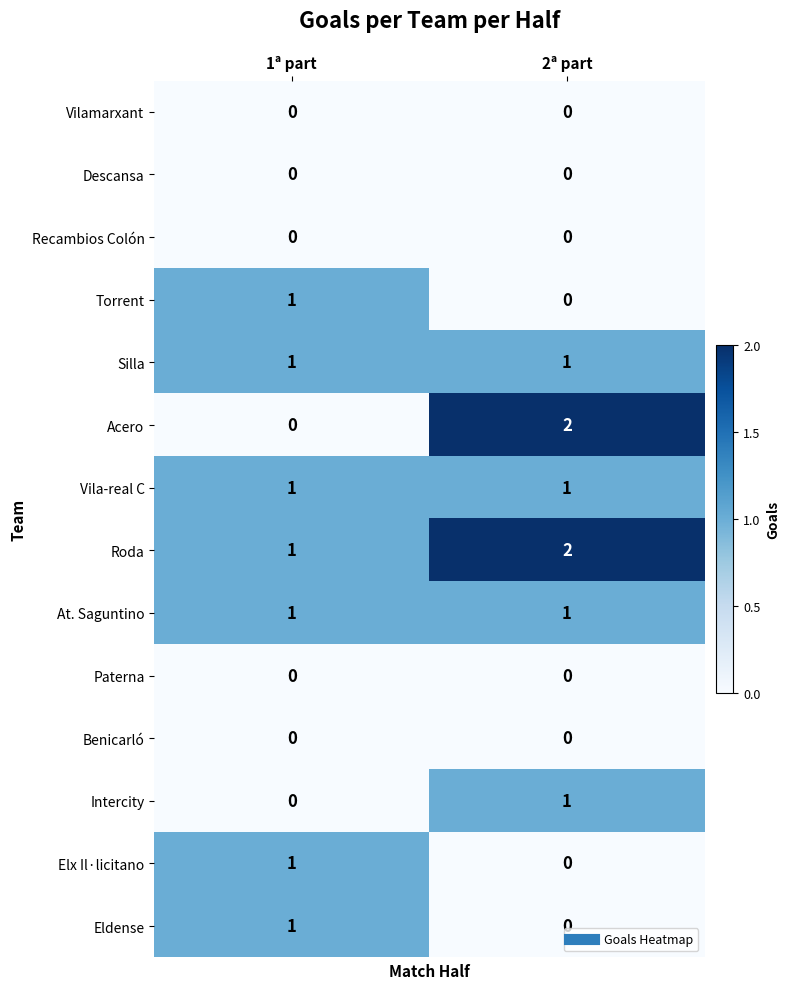

The value of Paterna at 1ª part is 0. True or false?

True